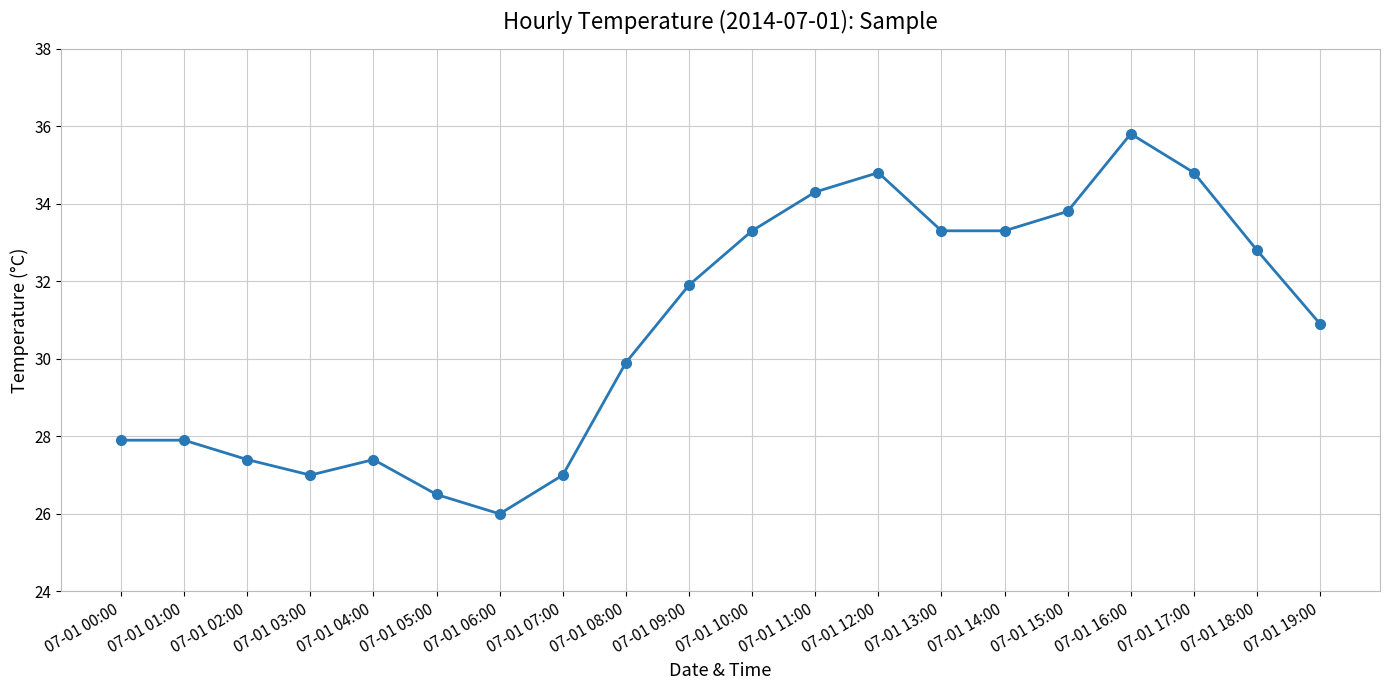

True or false: there are more than 2 points higher than both neighbors.

True